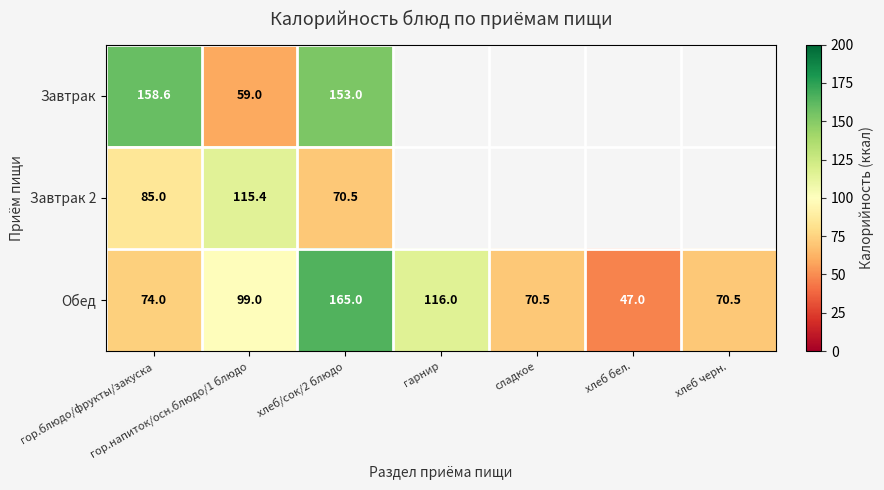

True or false: Завтрак has a value of 31.7 at хлеб/сок/2 блюдо.

False